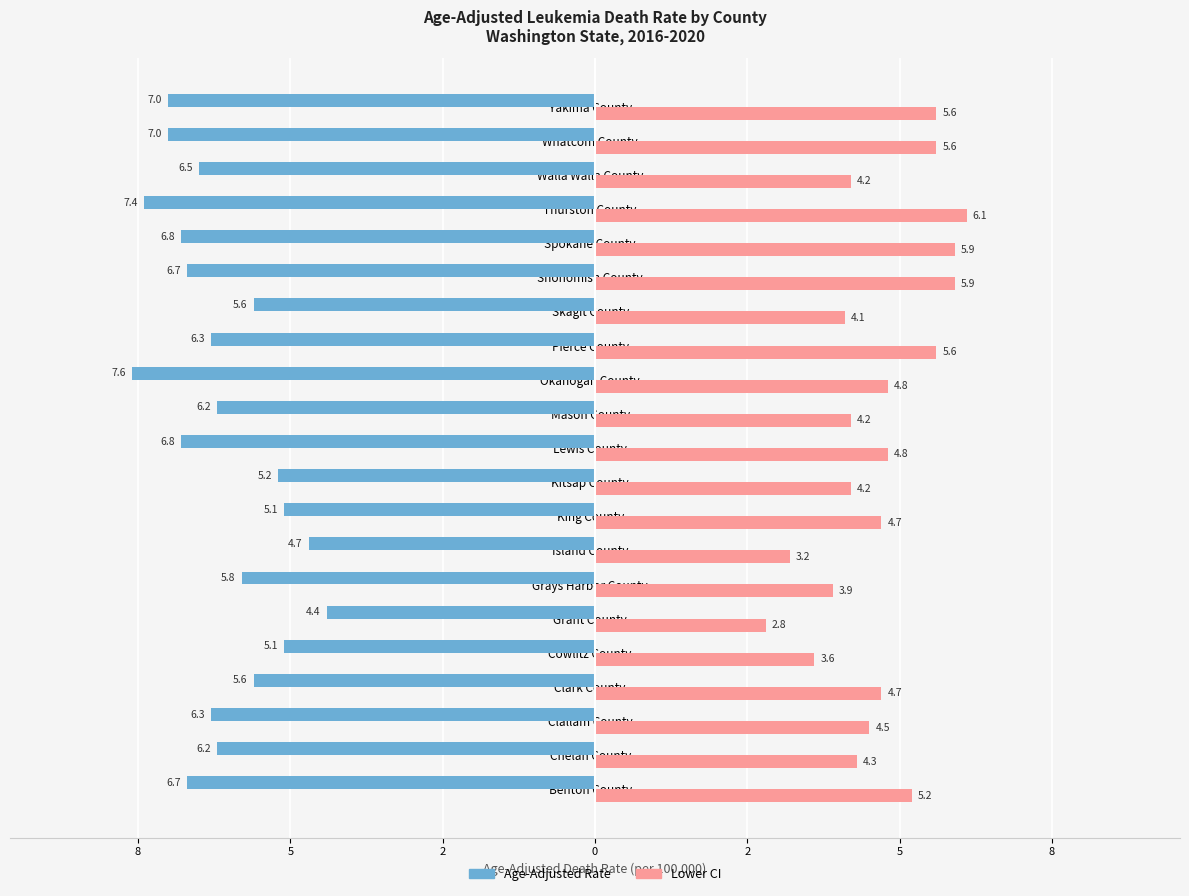

What are all the series names shown in the legend?

Age-Adjusted Rate, Lower CI